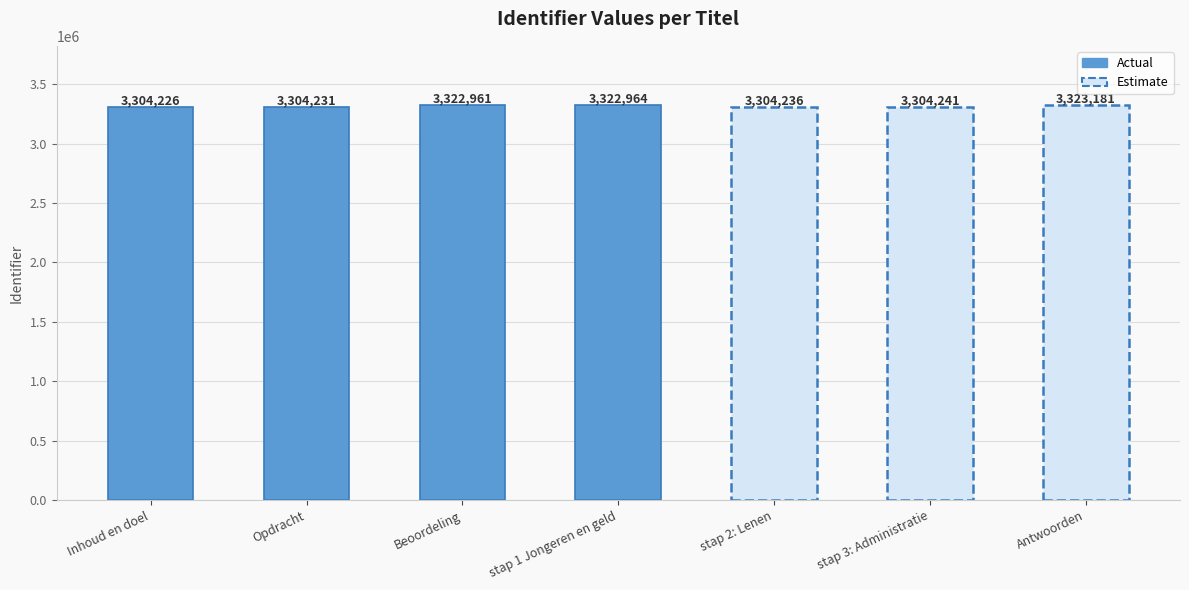

How many data points does each series have?

7